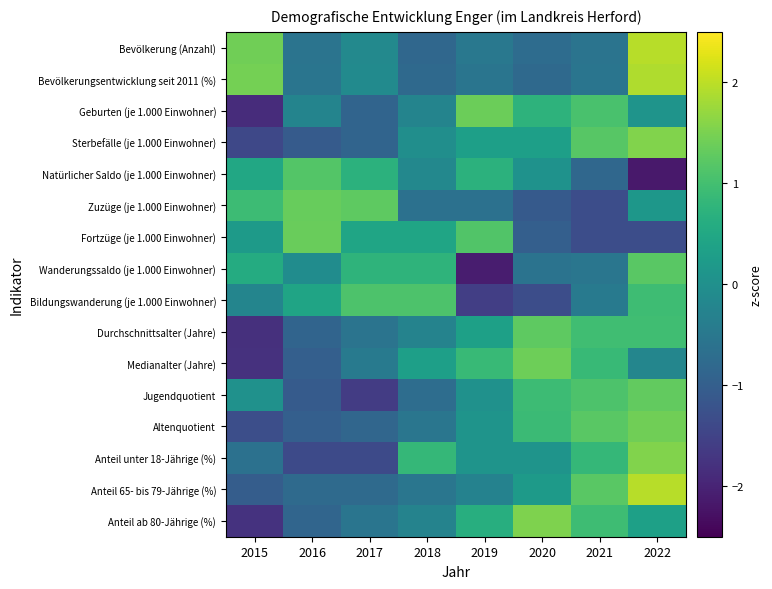

Rank the series by their maximum value, from highest to lowest.

Anteil 65- bis 79-Jährige (%), Bevölkerung (Anzahl), Bevölkerungsentwicklung seit 2011 (%), Anteil unter 18-Jährige (%), Sterbefälle (je 1.000 Einwohner), Anteil ab 80-Jährige (%), Altenquotient, Medianalter (Jahre), Geburten (je 1.000 Einwohner), Fortzüge (je 1.000 Einwohner), Zuzüge (je 1.000 Einwohner), Jugendquotient, Durchschnittsalter (Jahre), Wanderungssaldo (je 1.000 Einwohner), Natürlicher Saldo (je 1.000 Einwohner), Bildungswanderung (je 1.000 Einwohner)